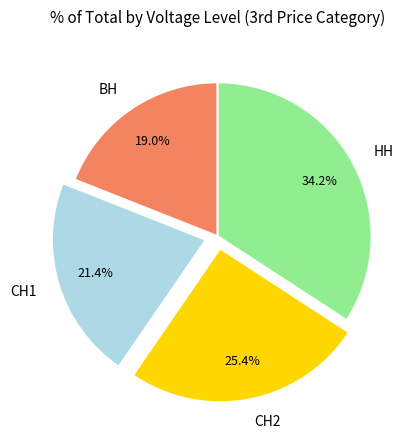

To the nearest percent, what is the combined percentage of НН and СН1?

56%